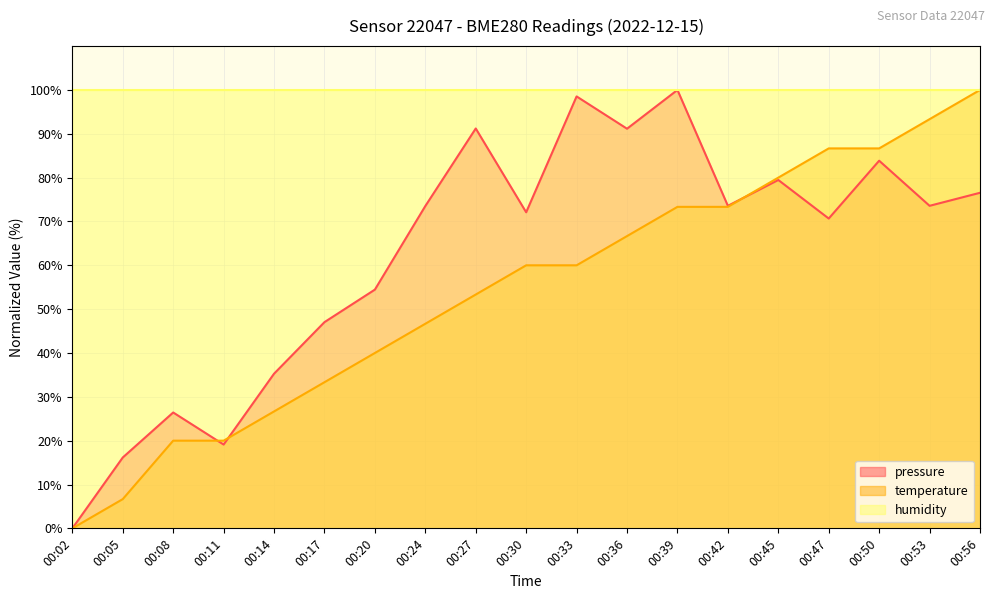

What is the average value of the temperature series?

54.0